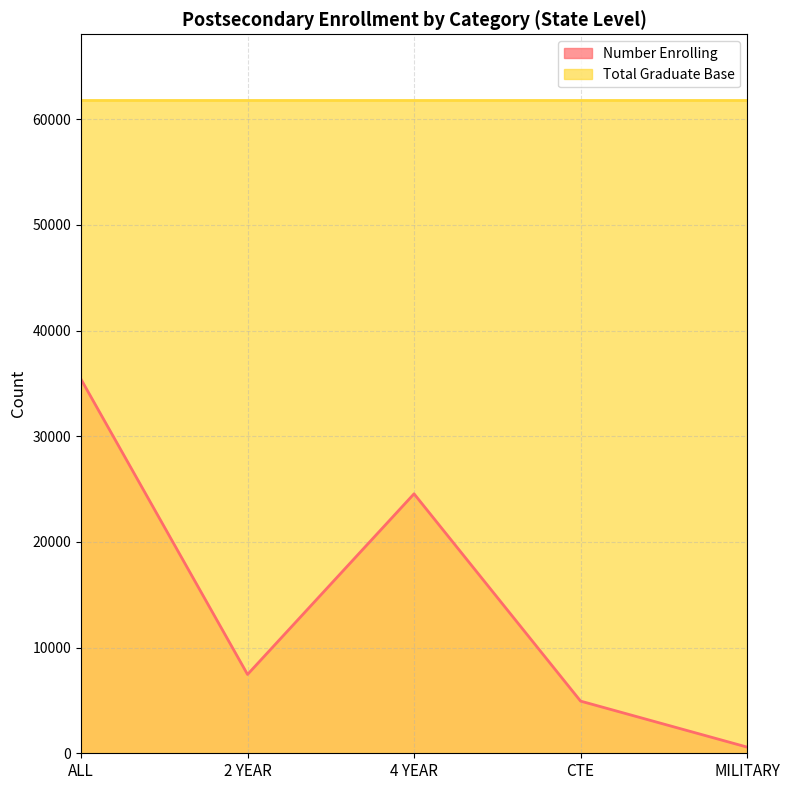

Which label corresponds to the largest value in the chart?

ALL